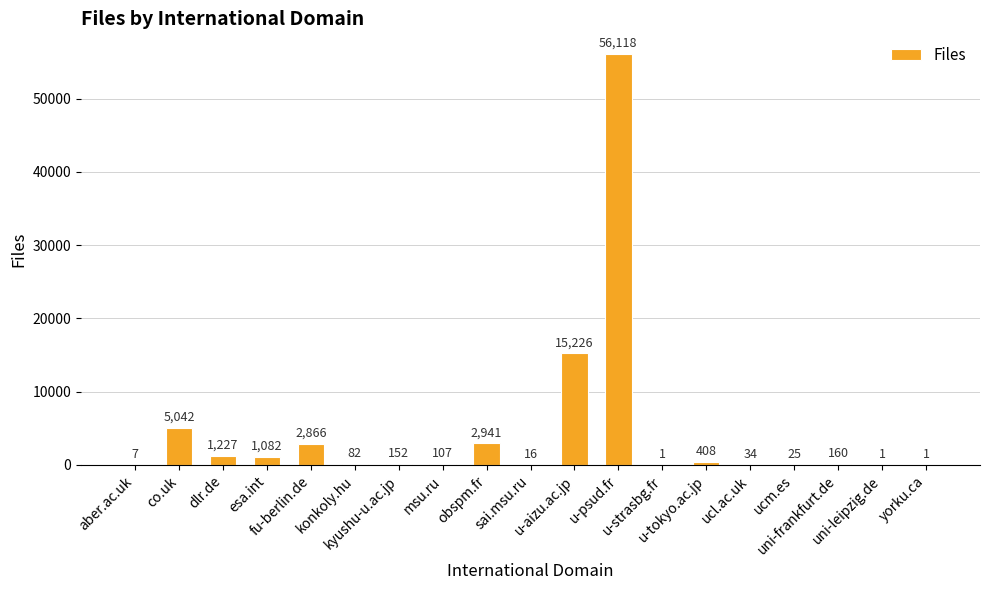

Reading right to left, list all the values displayed in this chart.

yorku.ca=1	uni-leipzig.de=1	uni-frankfurt.de=160	ucm.es=25	ucl.ac.uk=34	u-tokyo.ac.jp=408	u-strasbg.fr=1	u-psud.fr=56118	u-aizu.ac.jp=15226	sai.msu.ru=16	obspm.fr=2941	msu.ru=107	kyushu-u.ac.jp=152	konkoly.hu=82	fu-berlin.de=2866	esa.int=1082	dlr.de=1227	co.uk=5042	aber.ac.uk=7